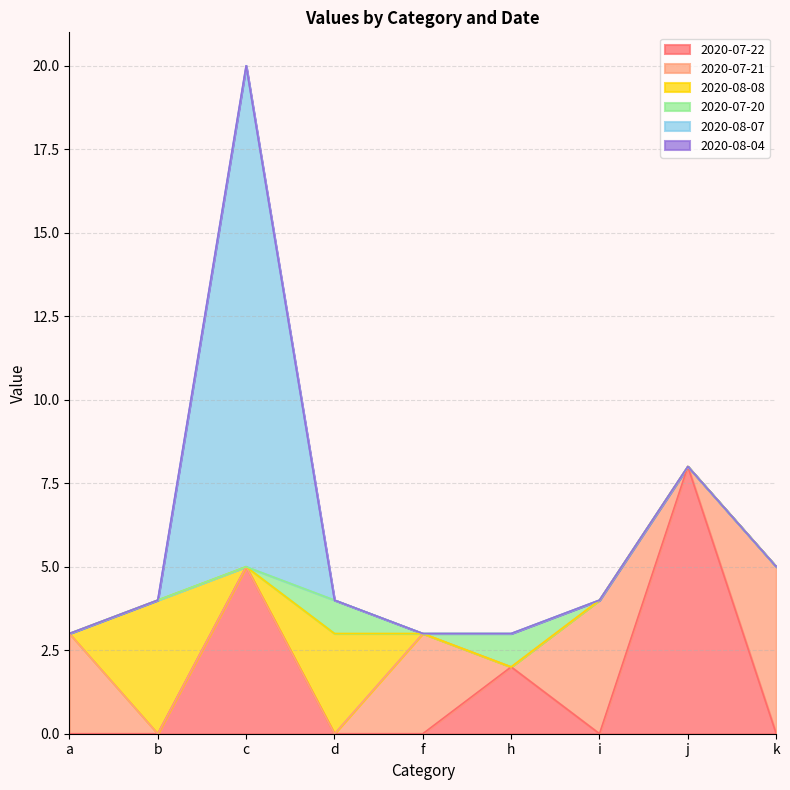

Which series has the largest total across all categories?

2020-07-22